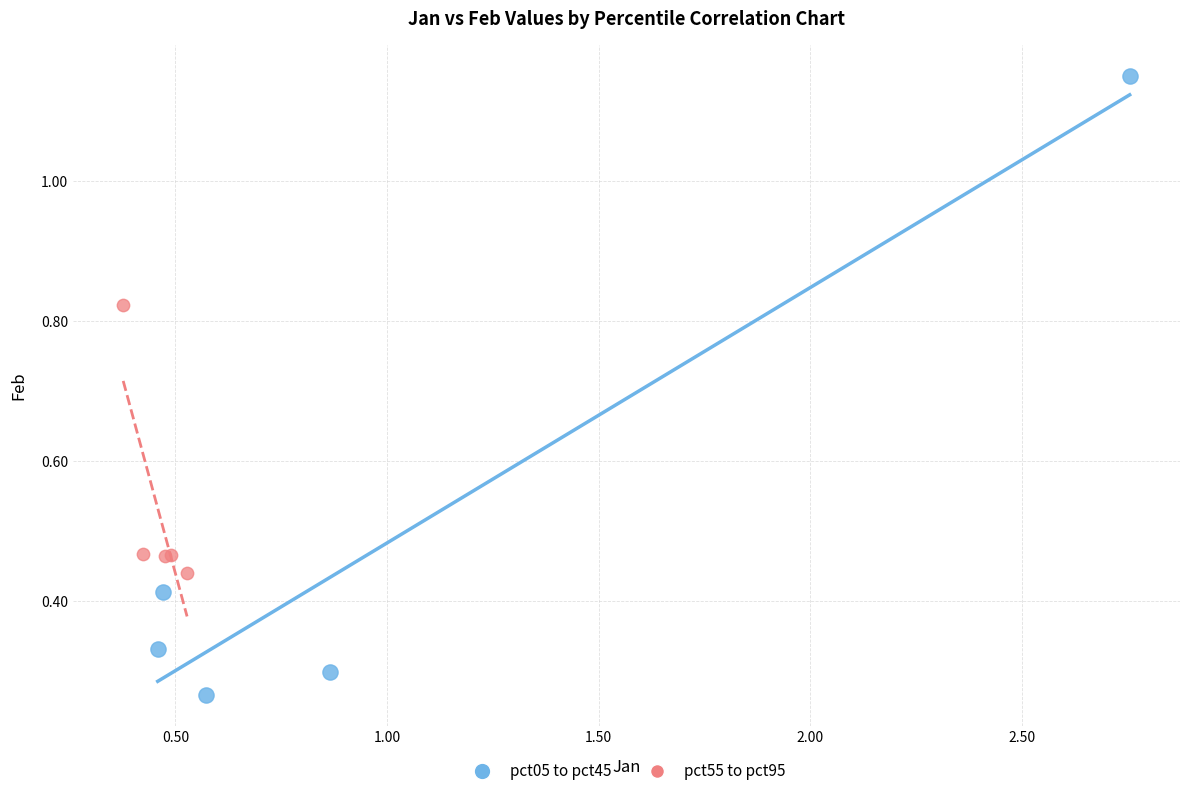

Which series reaches the minimum Y coordinate?

pct05 to pct45